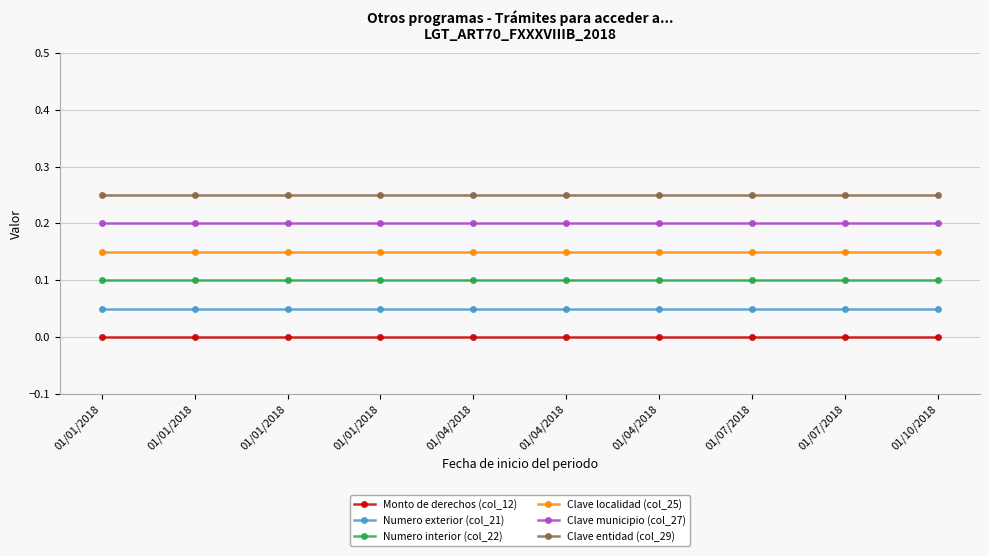

What is the label of the 8th point from the right?

01/01/2018